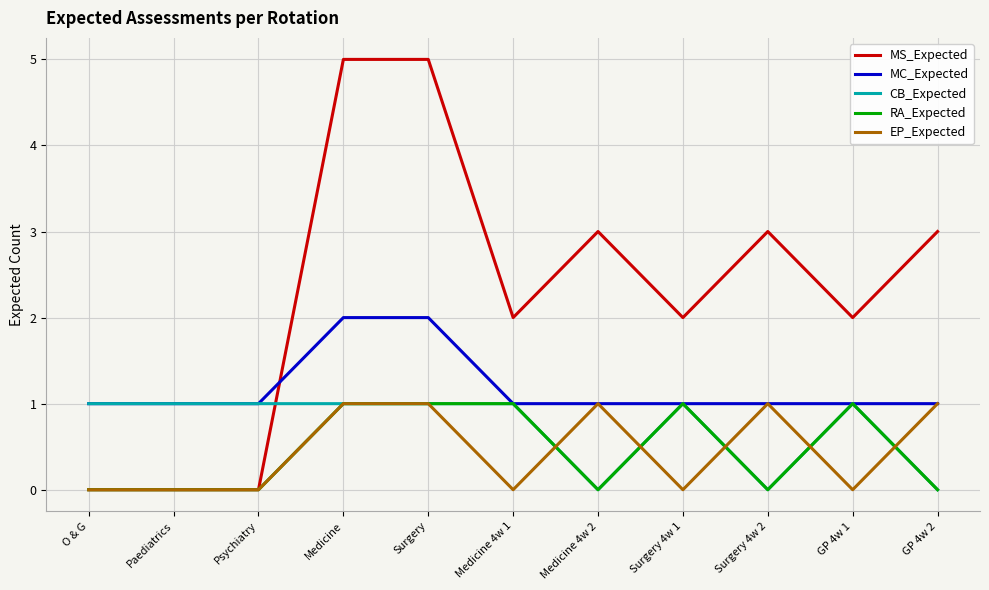

What is the difference between the EP_Expected values at Medicine 4w 2 and Surgery 4w 1?

1